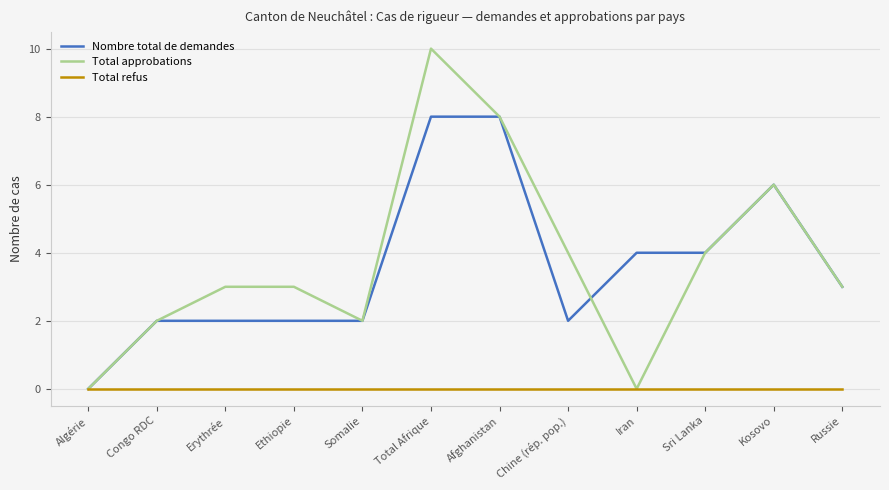

Is it true that Total refus equals 0 at Sri Lanka?

True